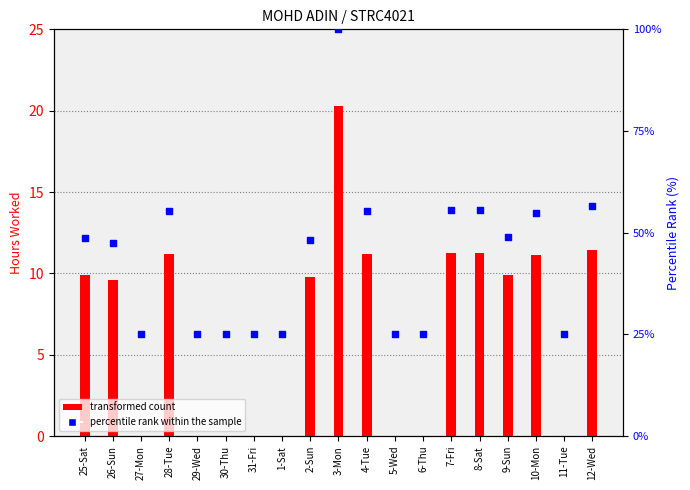

What are all the series names shown in the legend?

transformed count, percentile rank within the sample